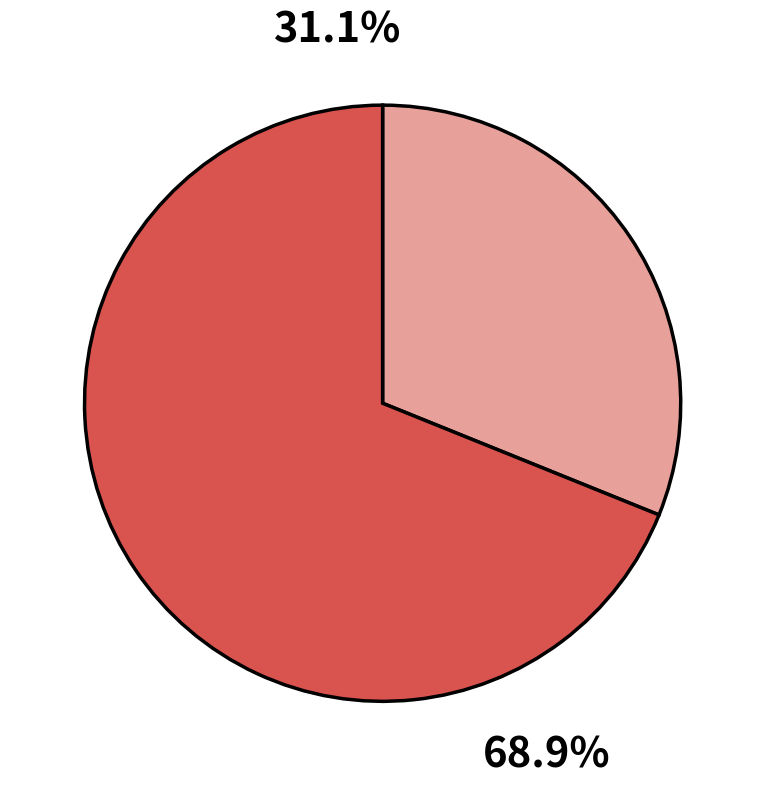

True or false: Stuart Gibbs (62586102) accounts for 23% of the total.

False